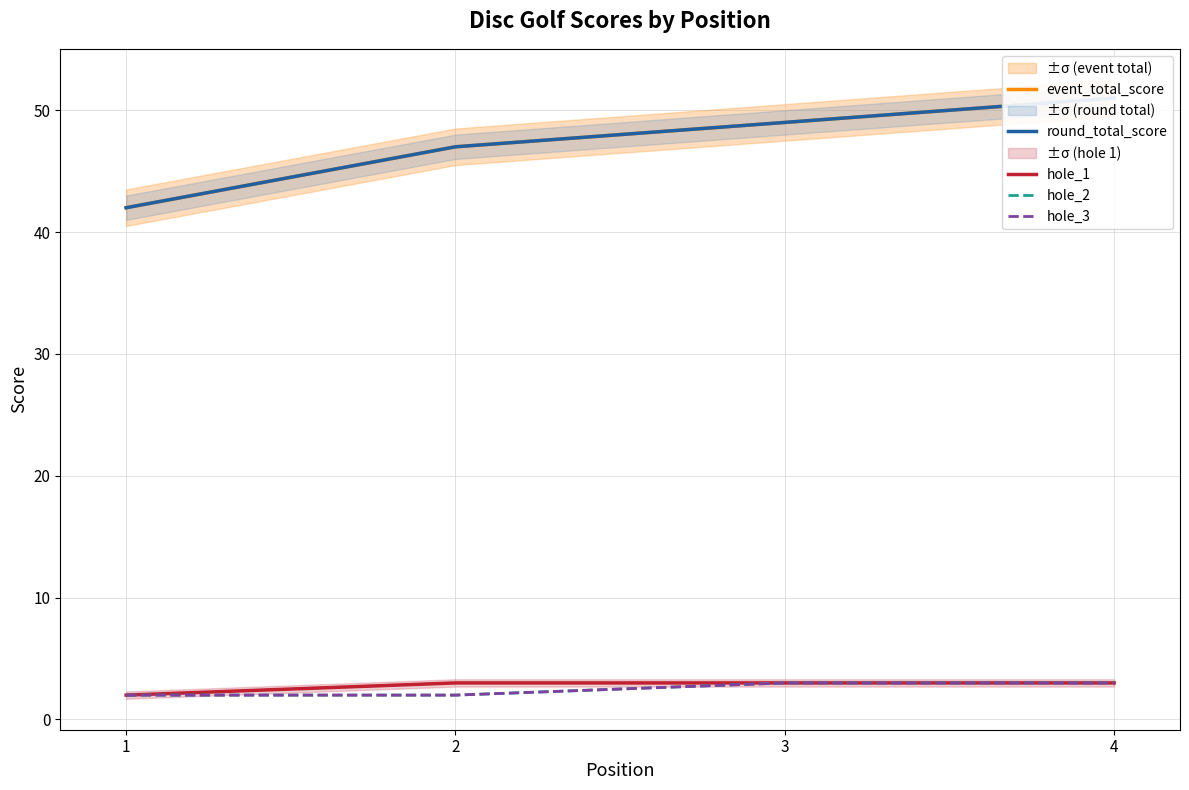

At which category does the chart reach its peak across all series?

4